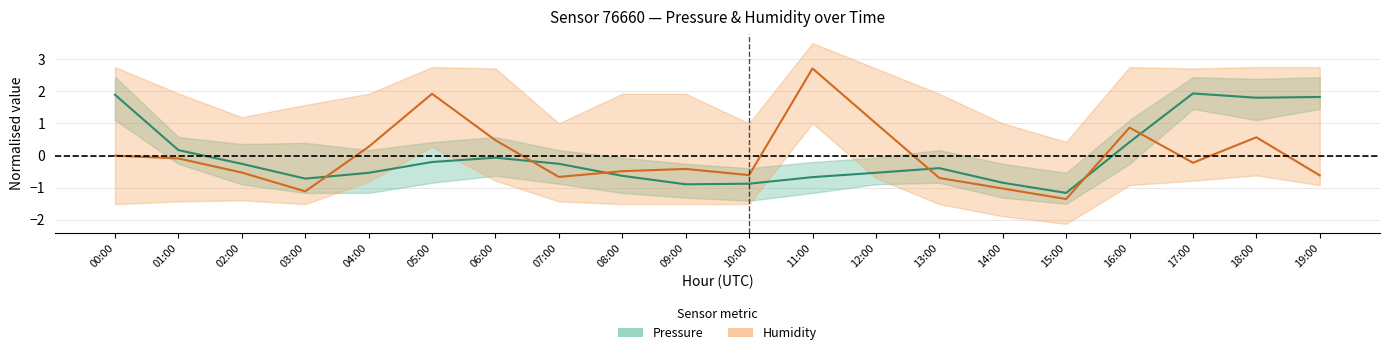

How many lines are shown in the chart?

2